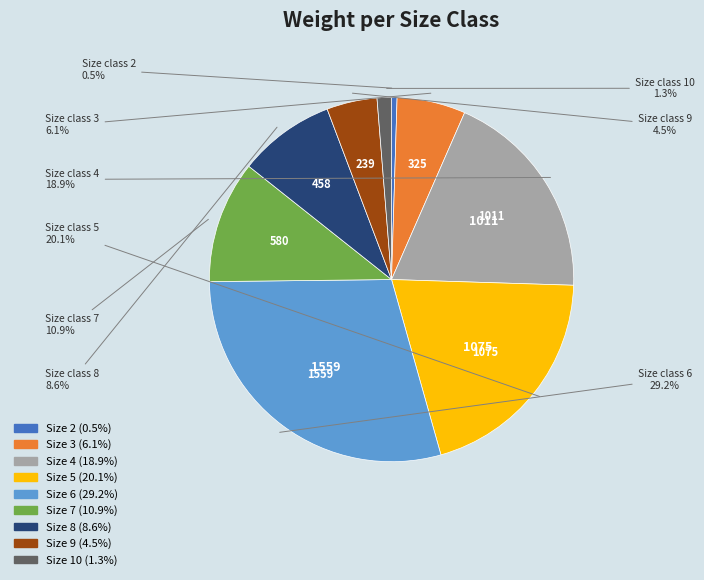

Is there a majority slice in this chart?

No